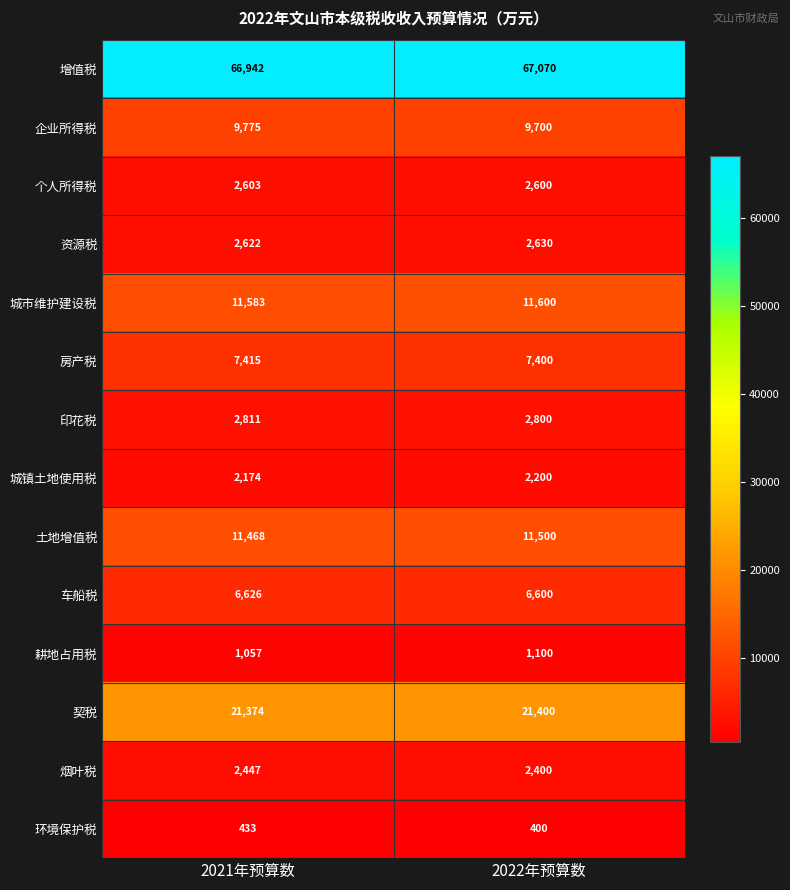

Which label corresponds to the smallest value in the chart?

2022年预算数